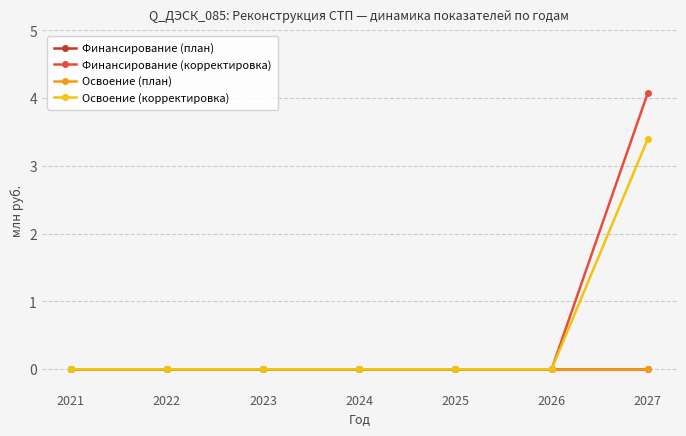

Does the chart have visible grid lines?

Yes